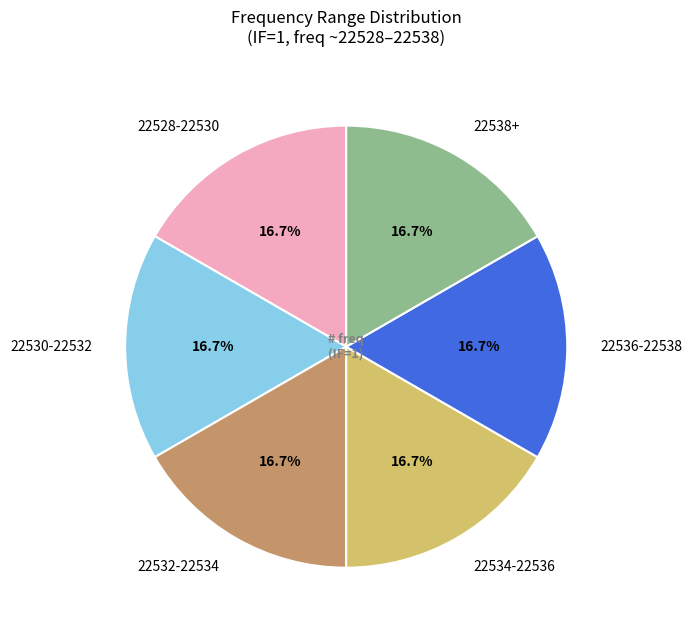

Approximately how many times larger is the value at 22534-22536 compared to 22532-22534?

1.0